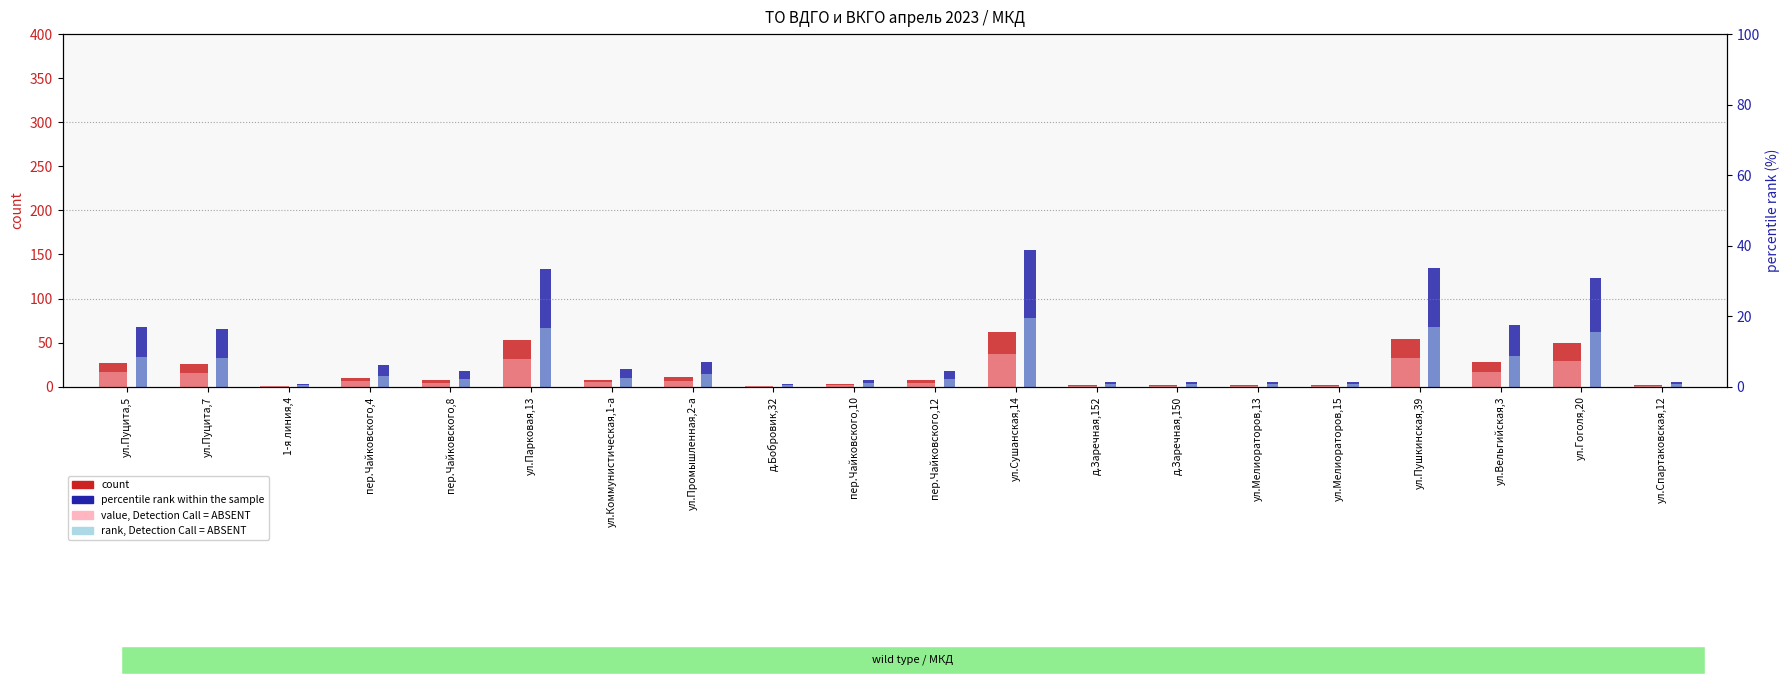

What is the value of the rank, Detection Call = ABSENT bar at the 4th from the left?

12.5